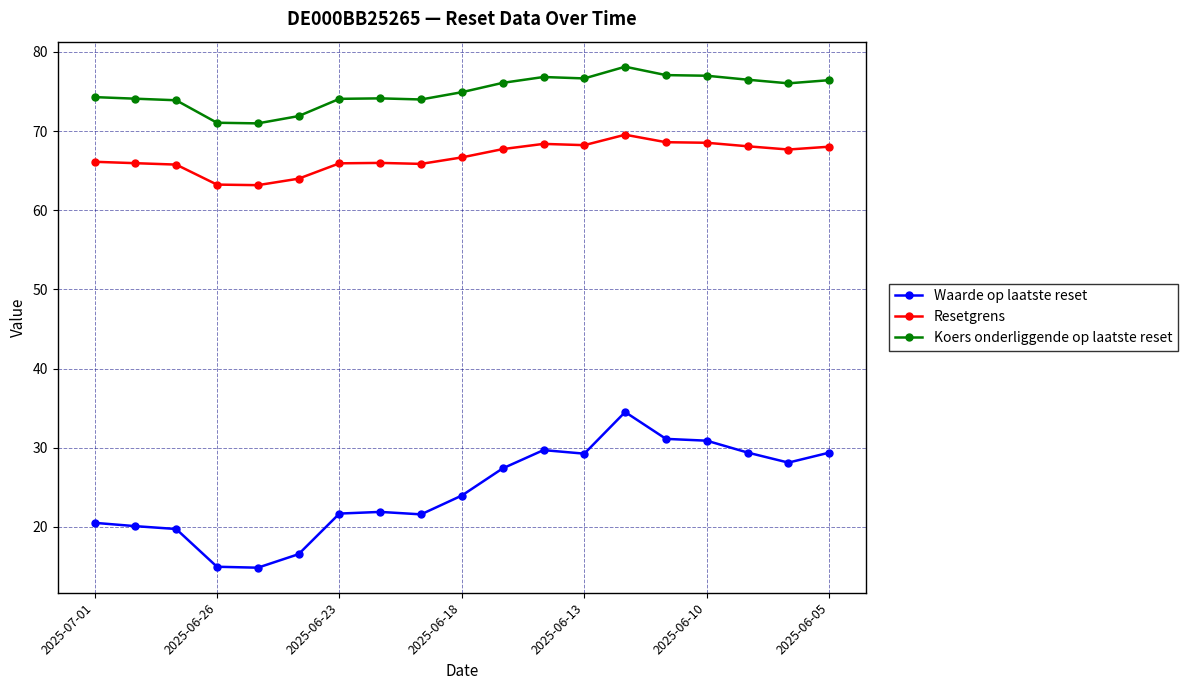

What is the value of the Koers onderliggende op laatste reset point at the 1st from the left?

74.3